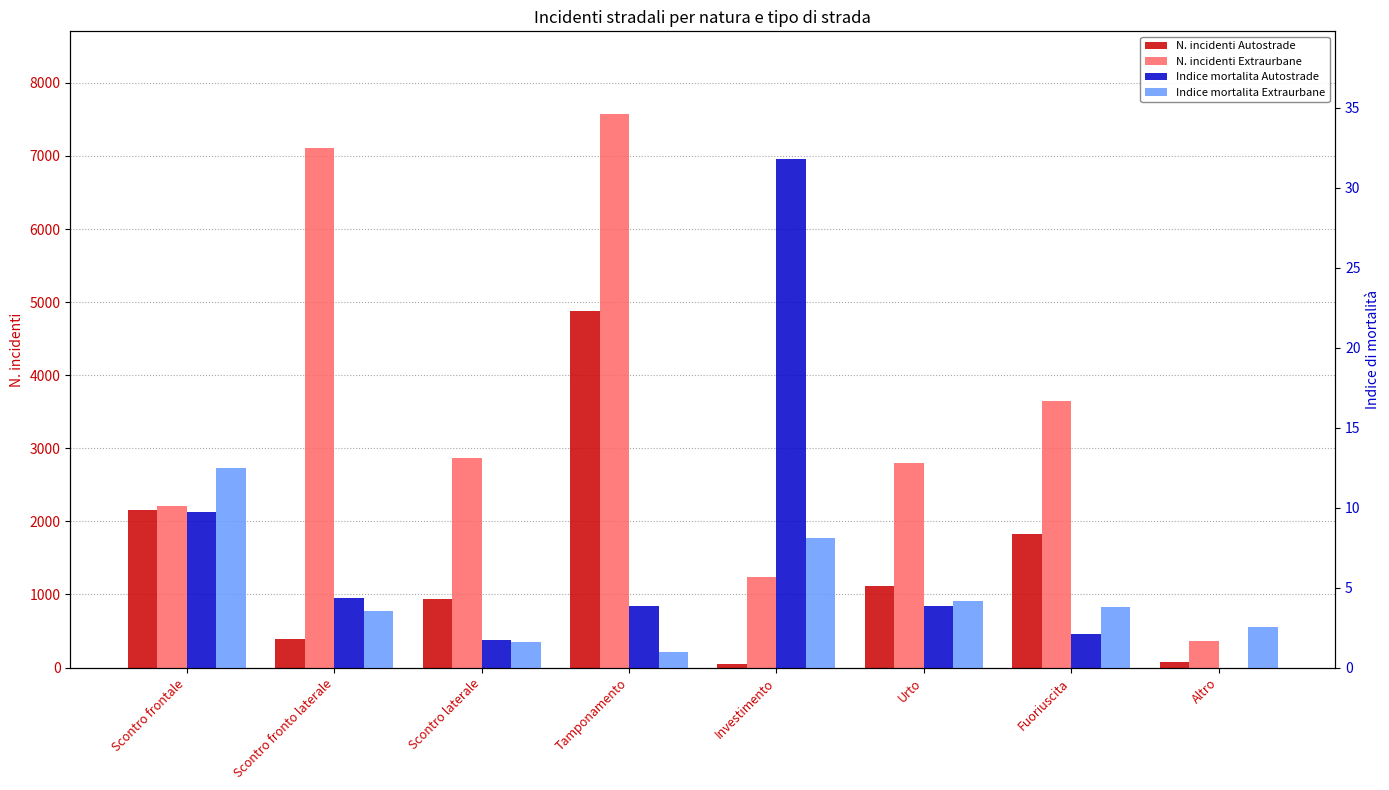

What is the minimum value for Indice mortalita Extraurbane?

1.0